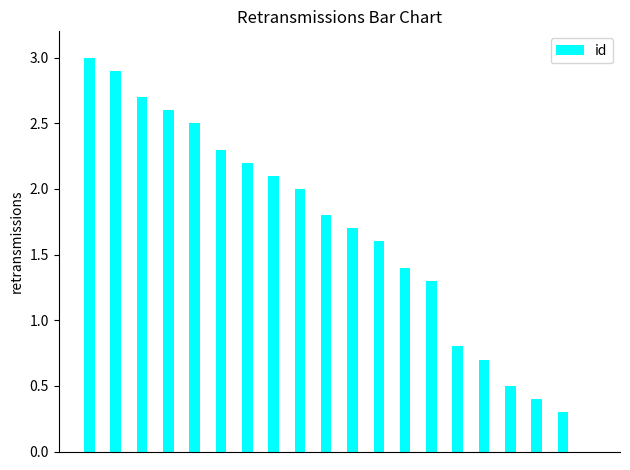

What is the sum of all values?

32.8